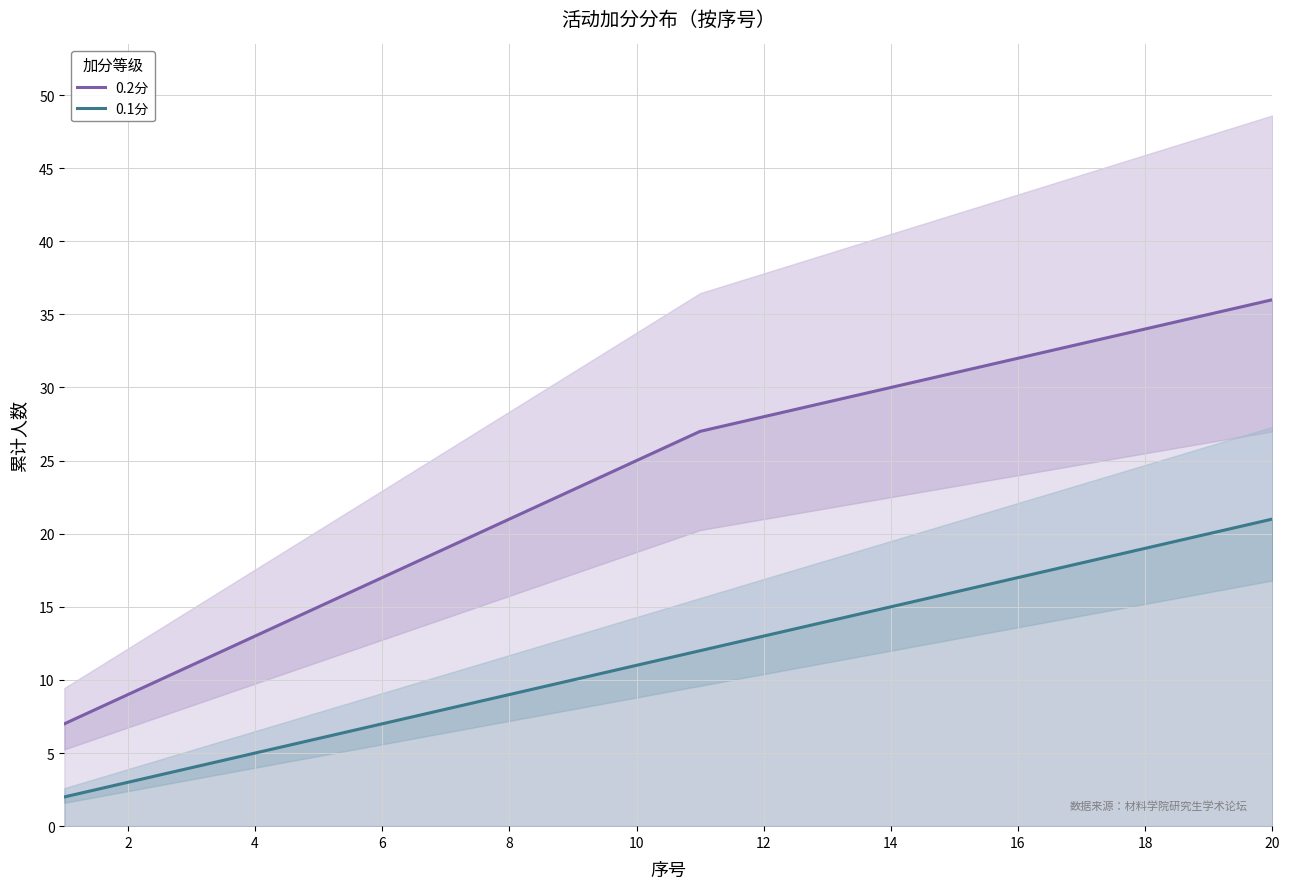

Read the 0.1分 value at 14, to the nearest 5.

15